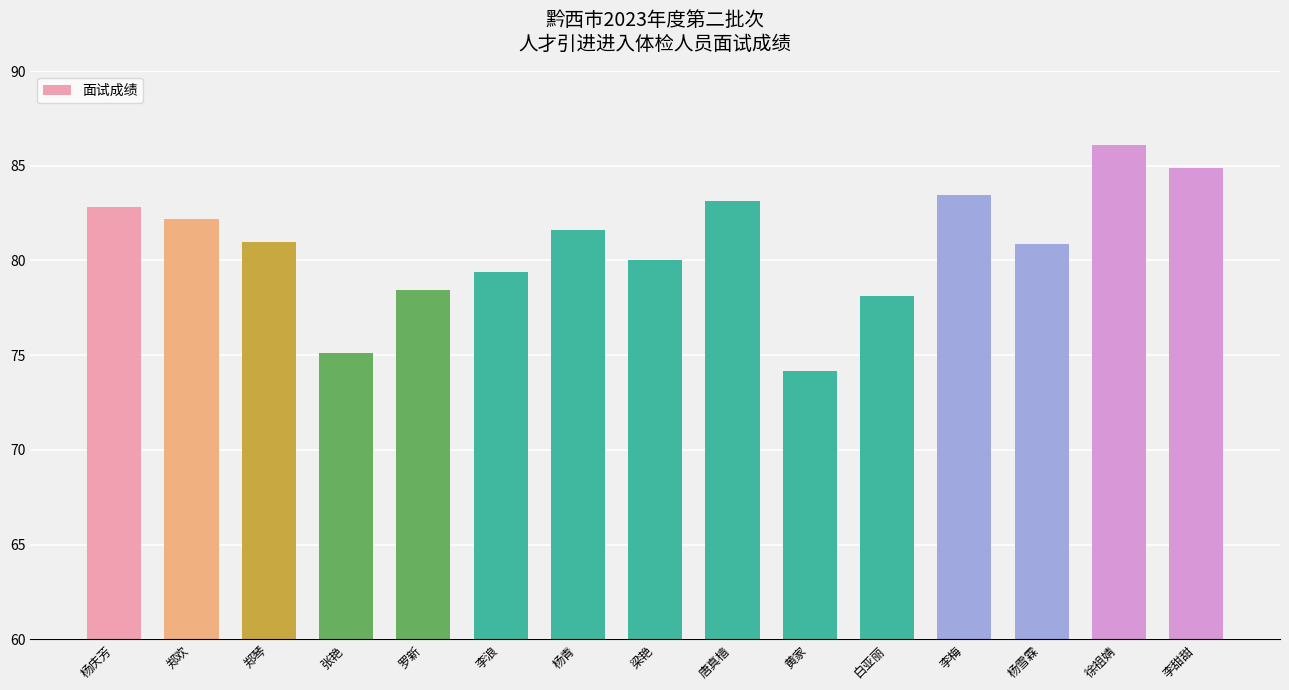

Count the number of data series in this chart.

1